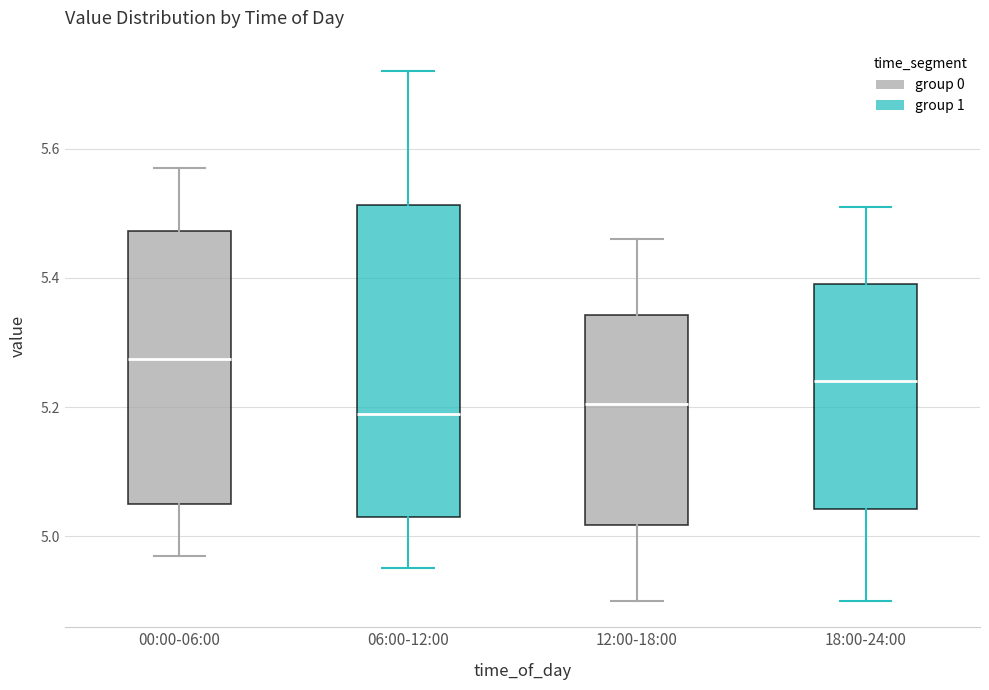

Which box is the tallest, from its lower edge to its upper edge?

06:00-12:00